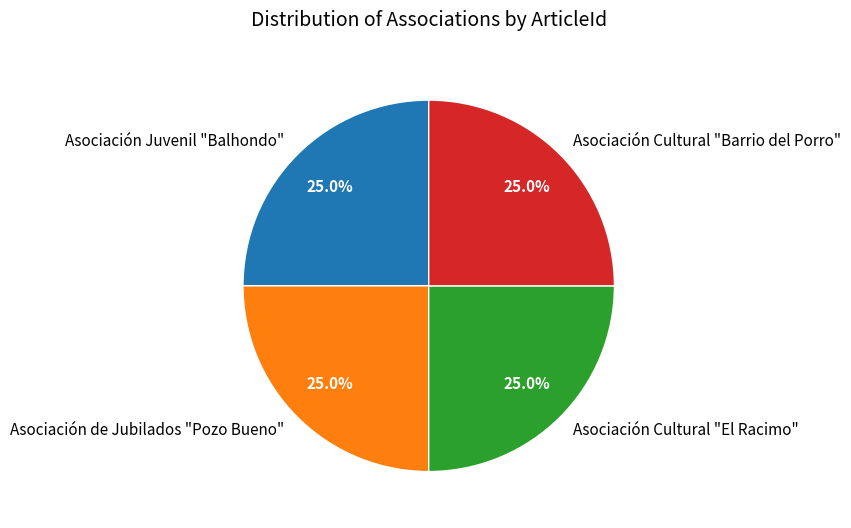

Count the number of slices in the pie.

4